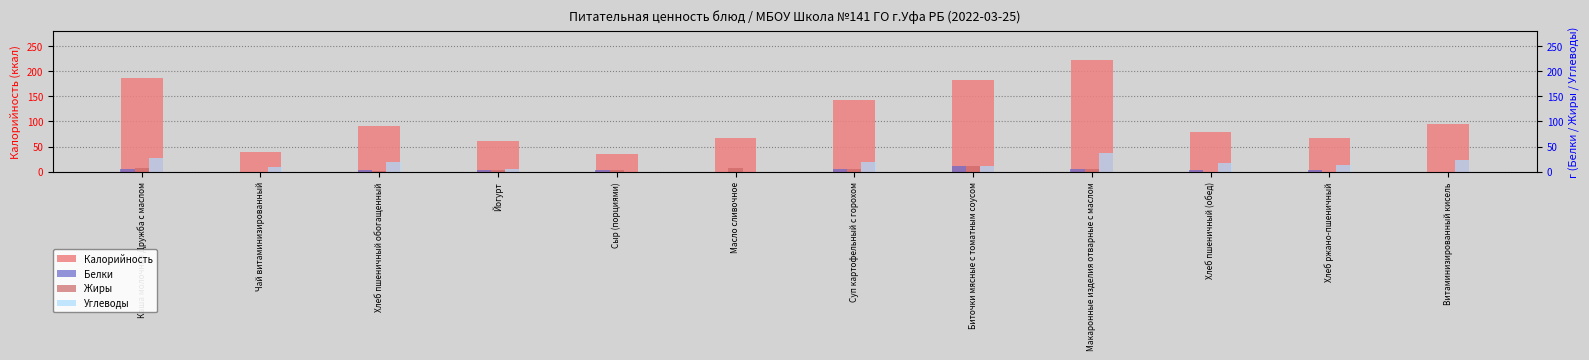

The Жиры series shows 2.0 at Йогурт. True or false?

False